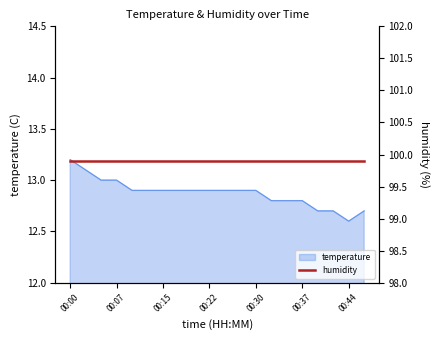

True or false: the data shows 12.9 at 00:27.

True